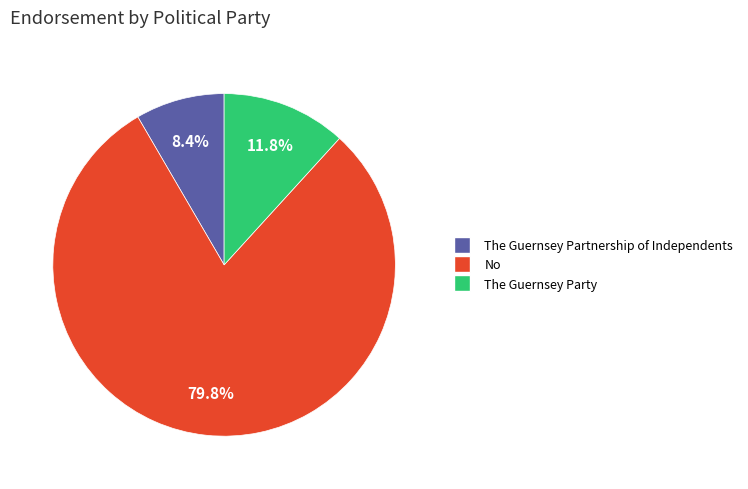

Between No and The Guernsey Partnership of Independents, which is larger?

No